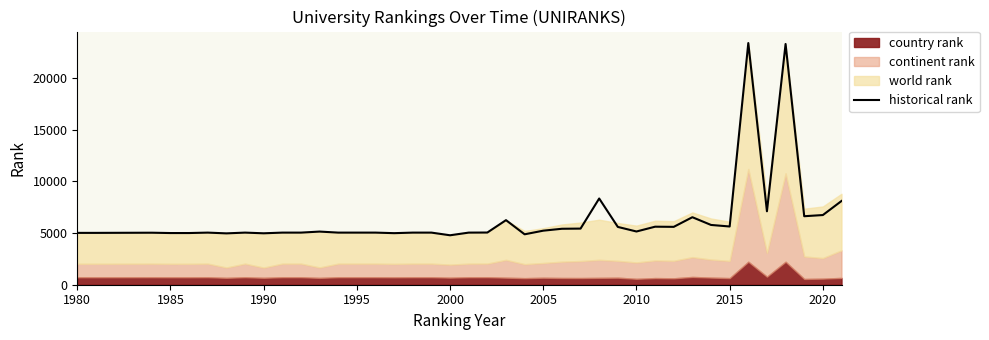

Is it true that historical rank equals 5021 at 1980?

True